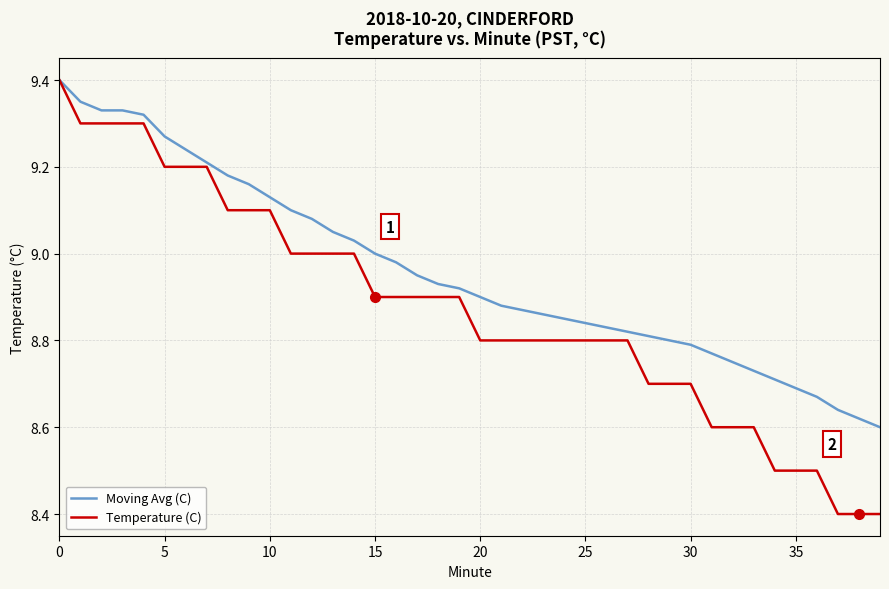

What is the difference between the second highest and second lowest values in the Temperature (C) series?

0.9